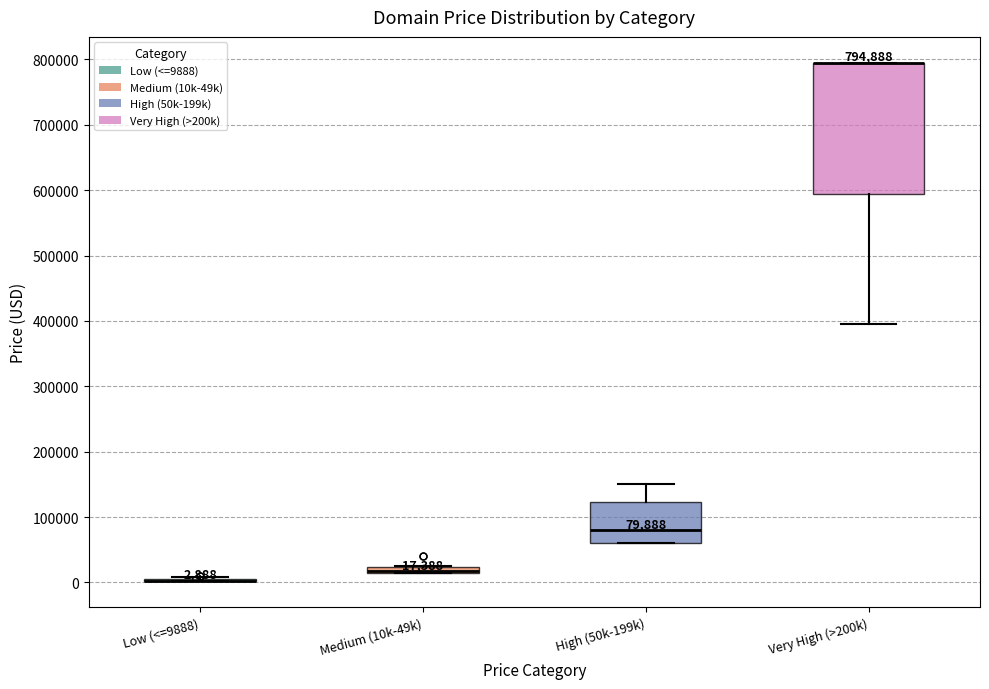

Which box is the tallest, from its lower edge to its upper edge?

Very High (>200k)